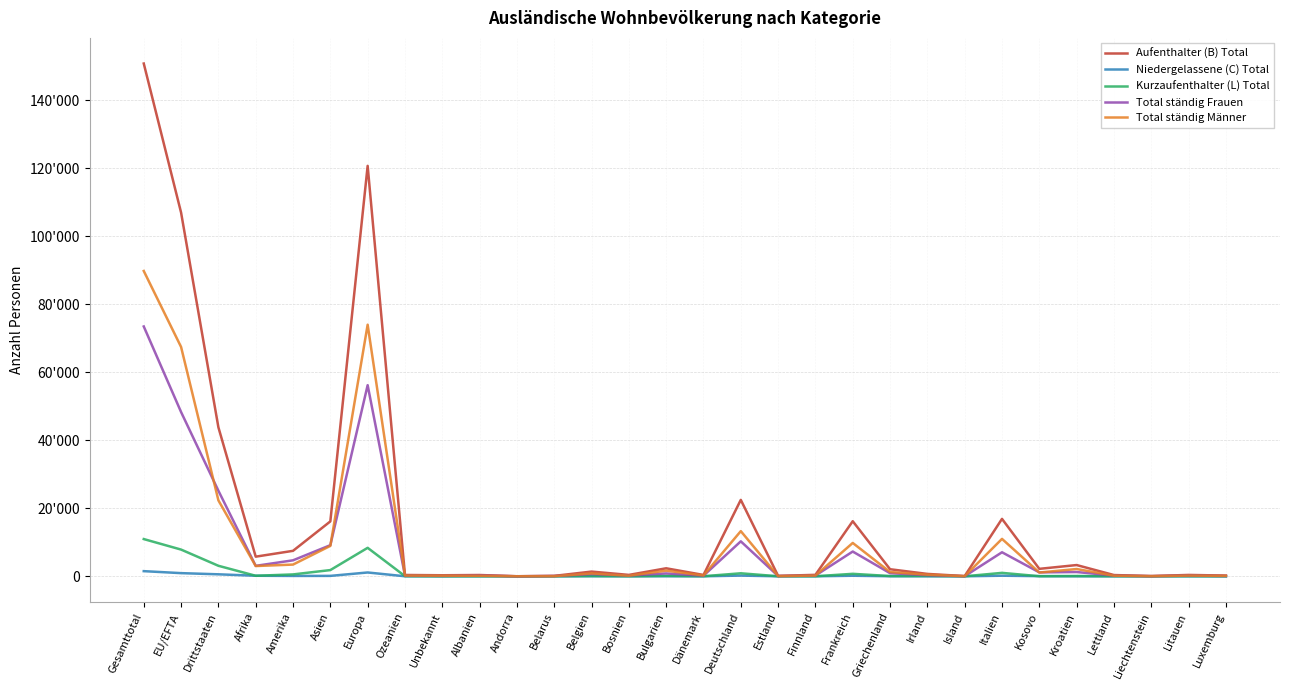

What is the value of the Total ständig Männer point at the 20th from the left?

9806